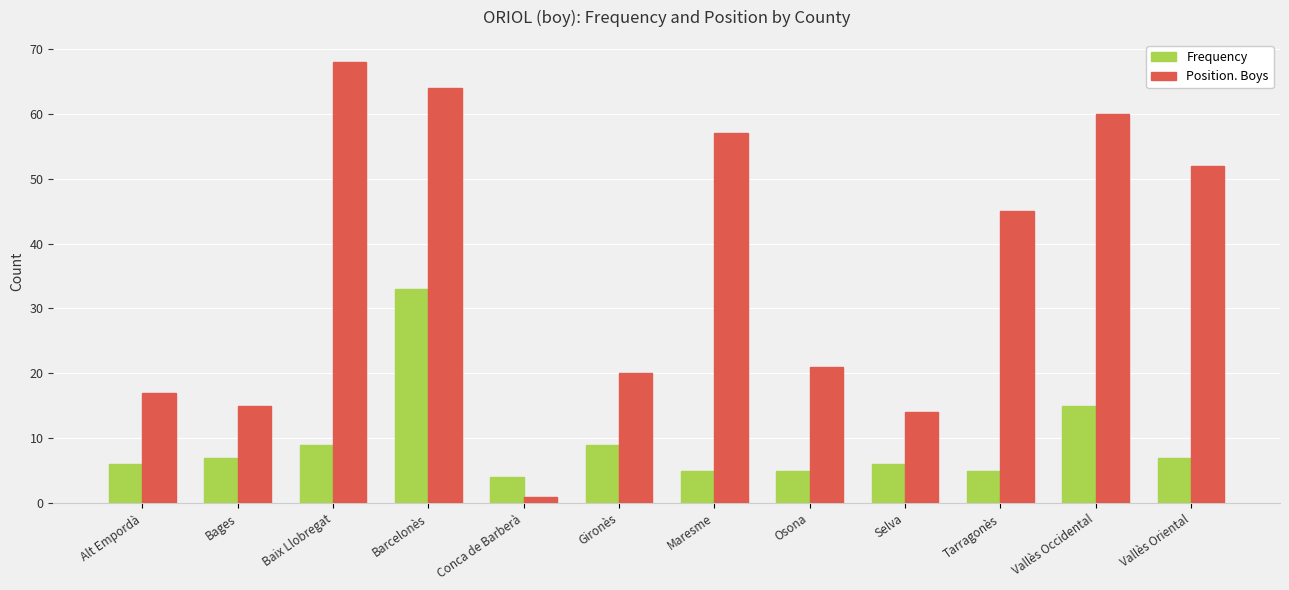

What are all the series names shown in the legend?

Frequency, Position. Boys